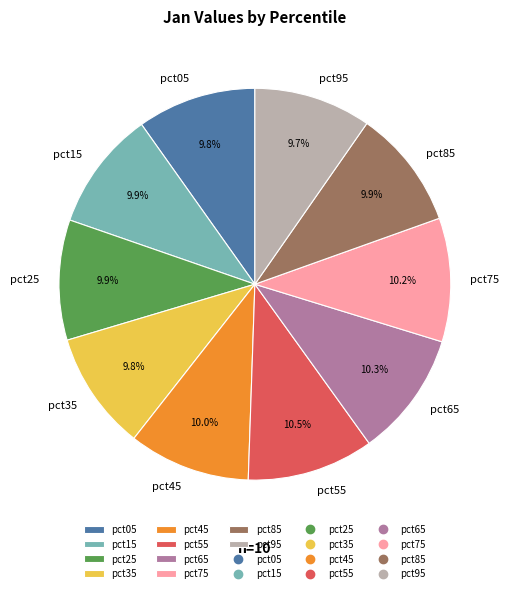

To the nearest percent, what is the combined percentage of pct65 and pct45?

20%